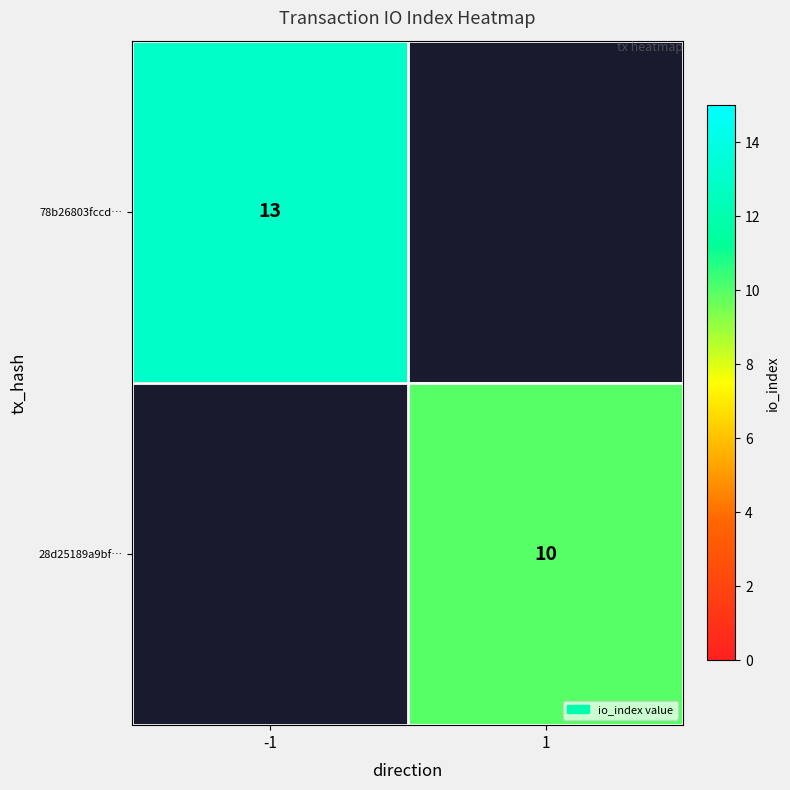

The value of 78b26803fccd… at -1 is 3. True or false?

False